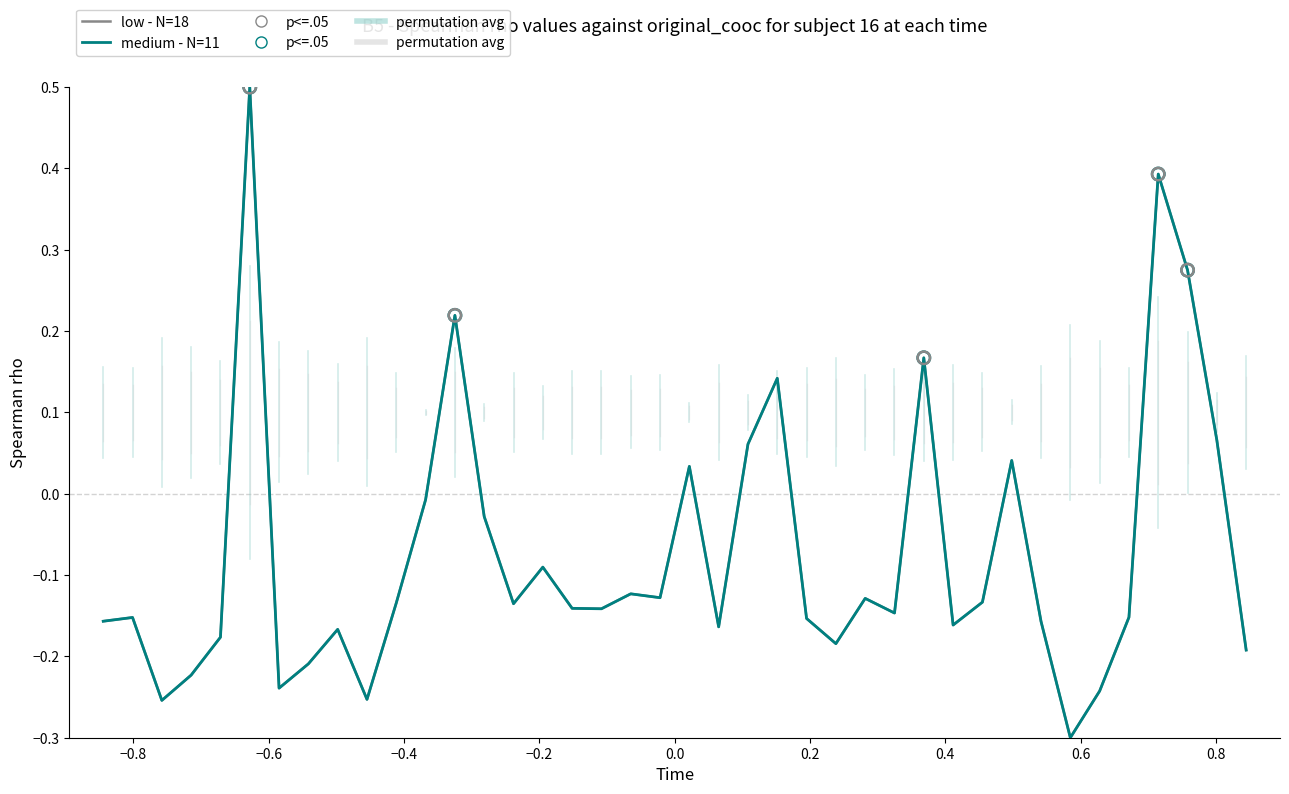

At how many categories does at least one series exceed 0?

10